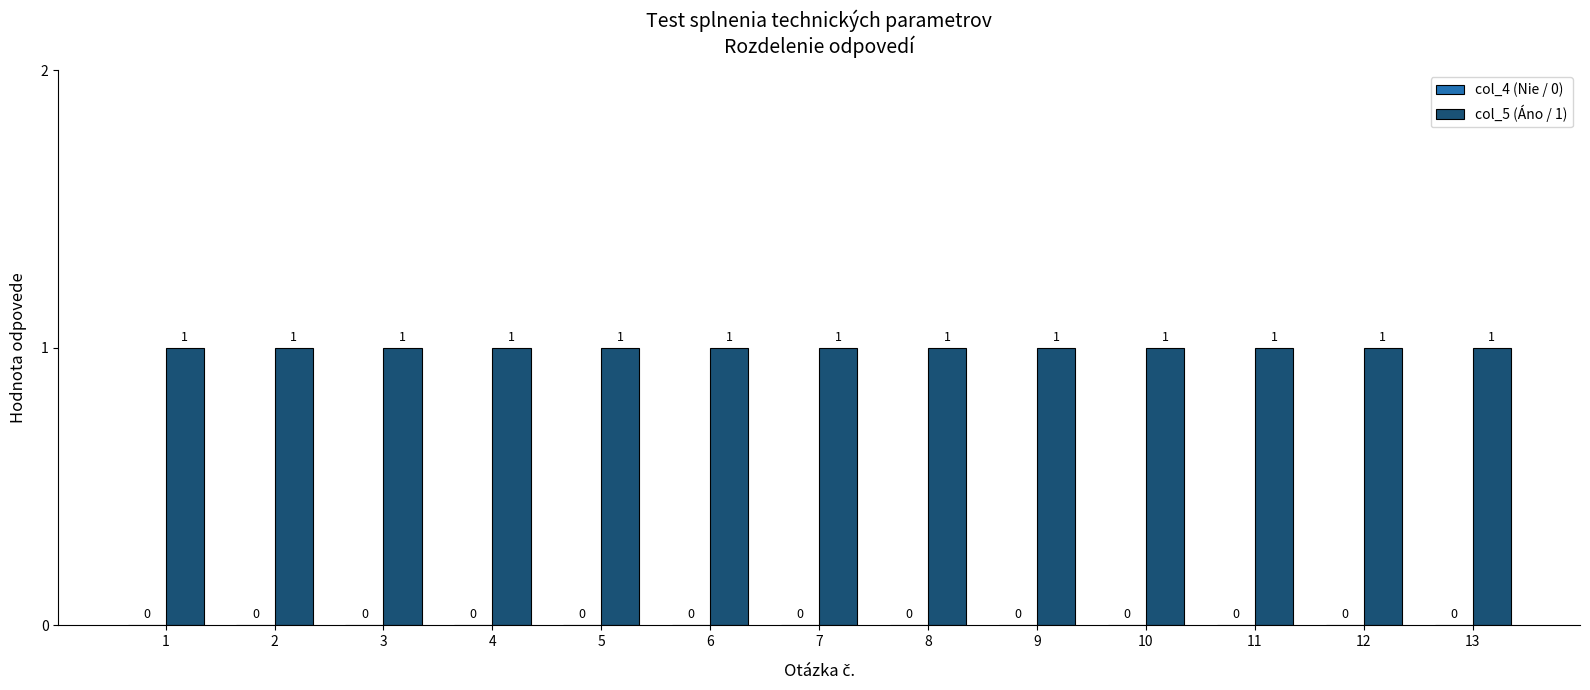

What is the maximum value shown in the chart?

1